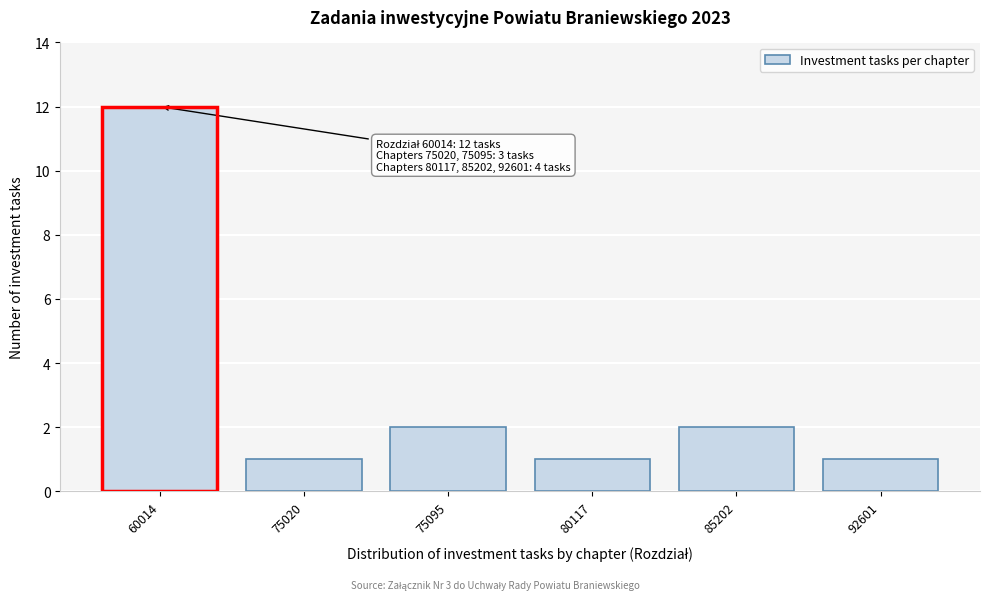

Reading right to left, what are all the values shown in this chart?

1	2	1	2	1	12